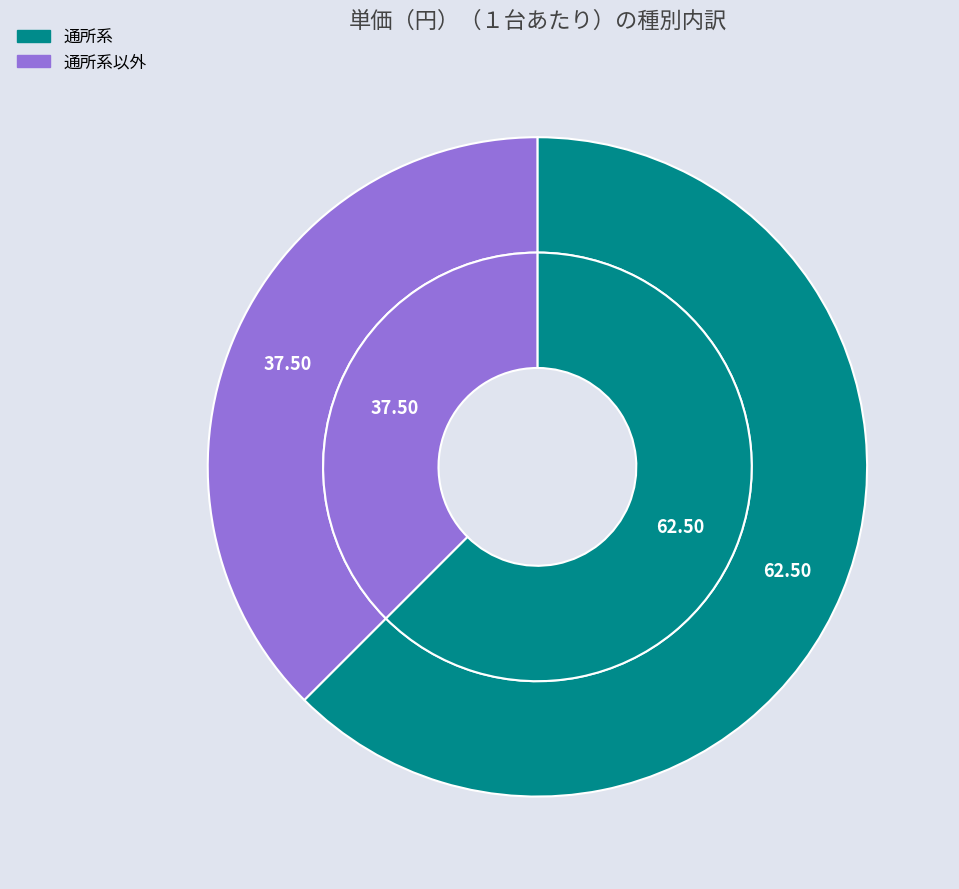

Does 通所系以外 represent more than half of the total?

No